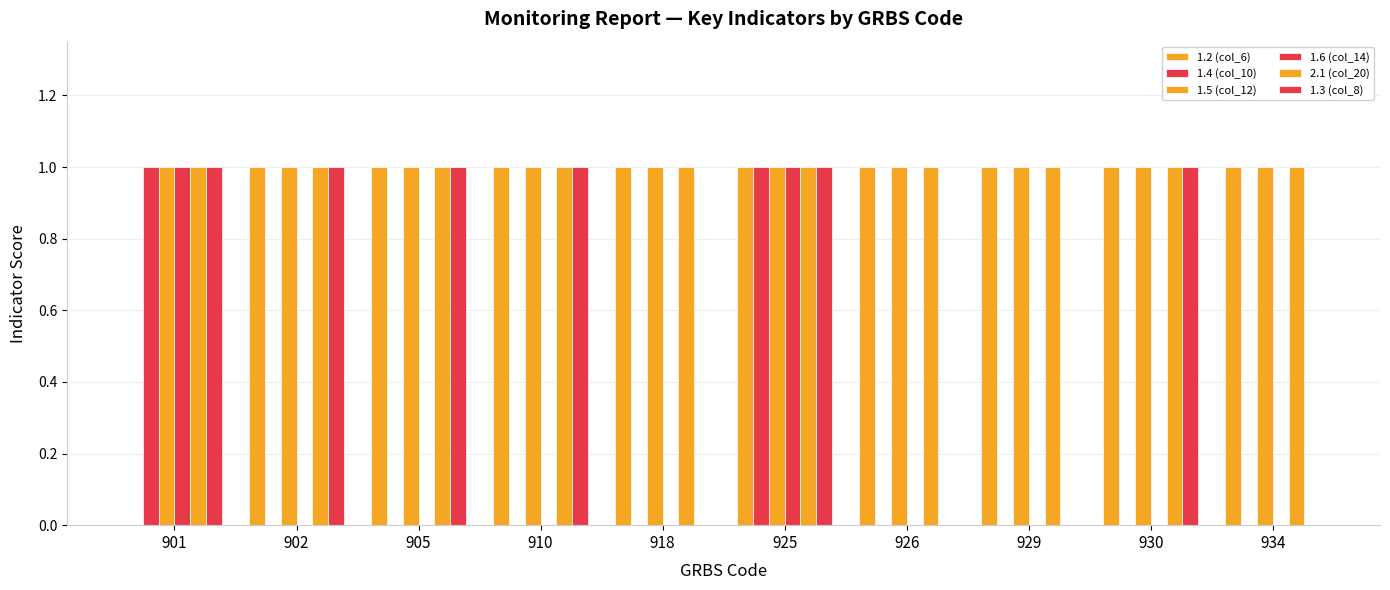

How many groups of bars are there?

10